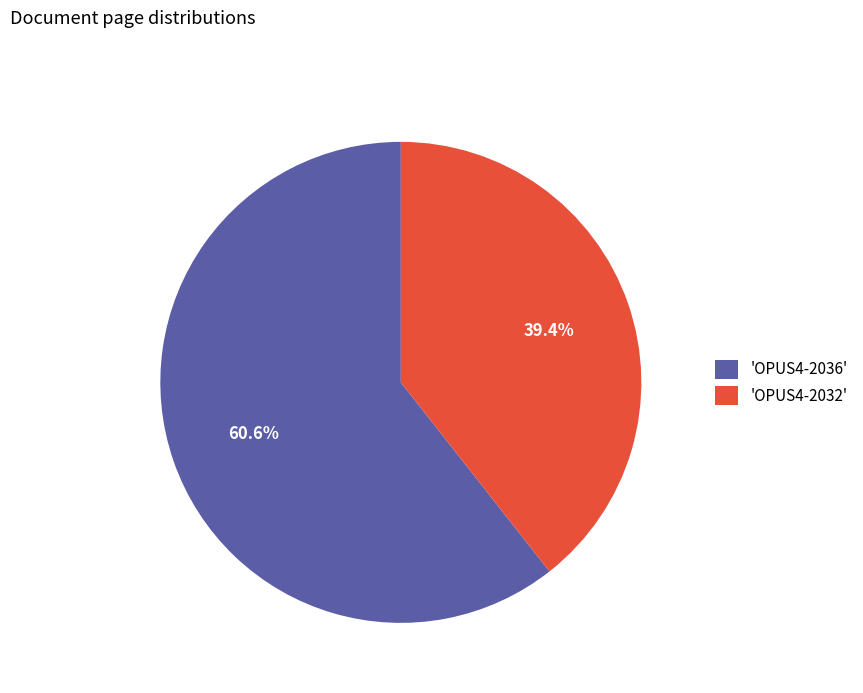

Which has a higher value, 'OPUS4-2036' or 'OPUS4-2032'?

'OPUS4-2036'